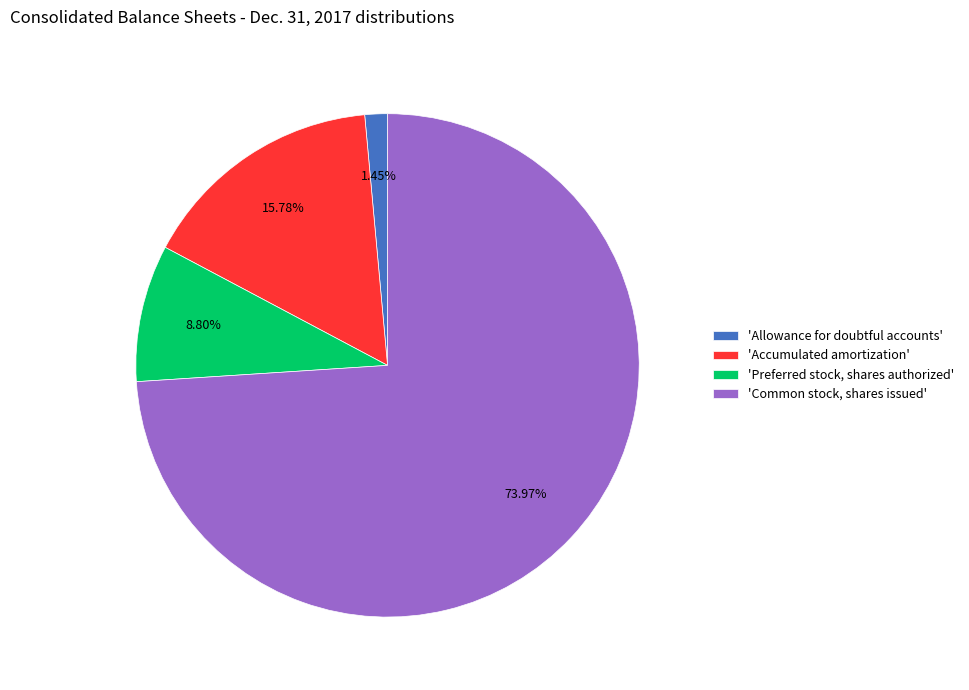

Is the sum of 'Preferred stock, shares authorized' and 'Common stock, shares issued' greater than half?

Yes